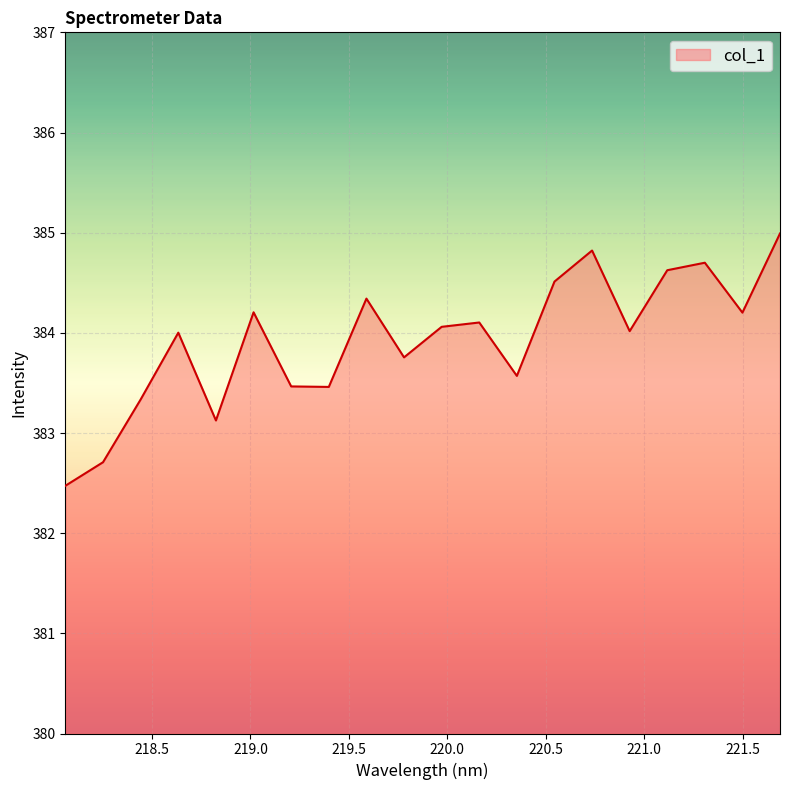

What is the minimum value shown in the chart?

382.5